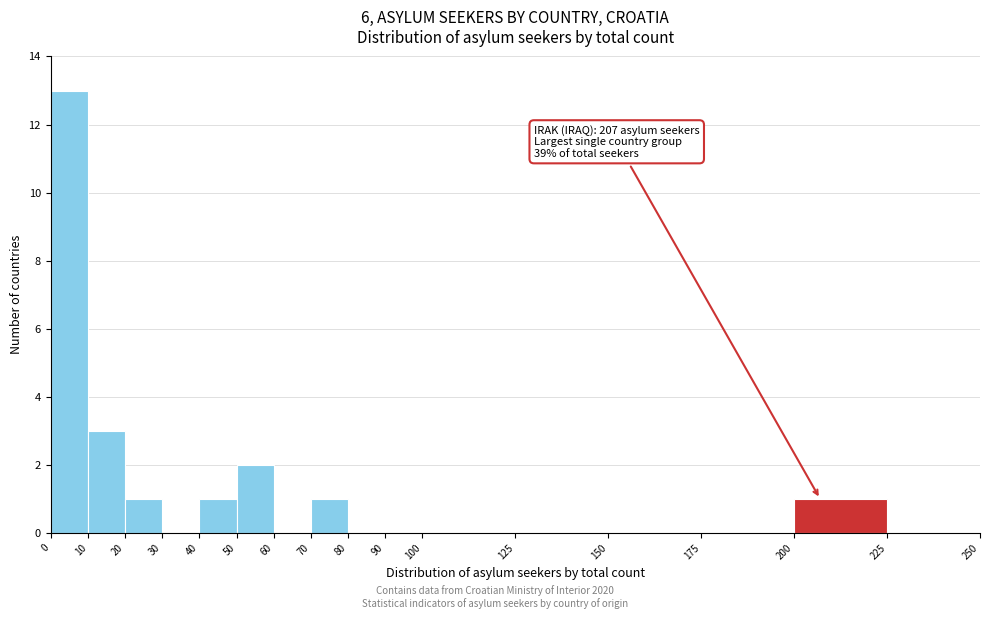

Over which range of the x-axis is the bar tallest?

0 to 10